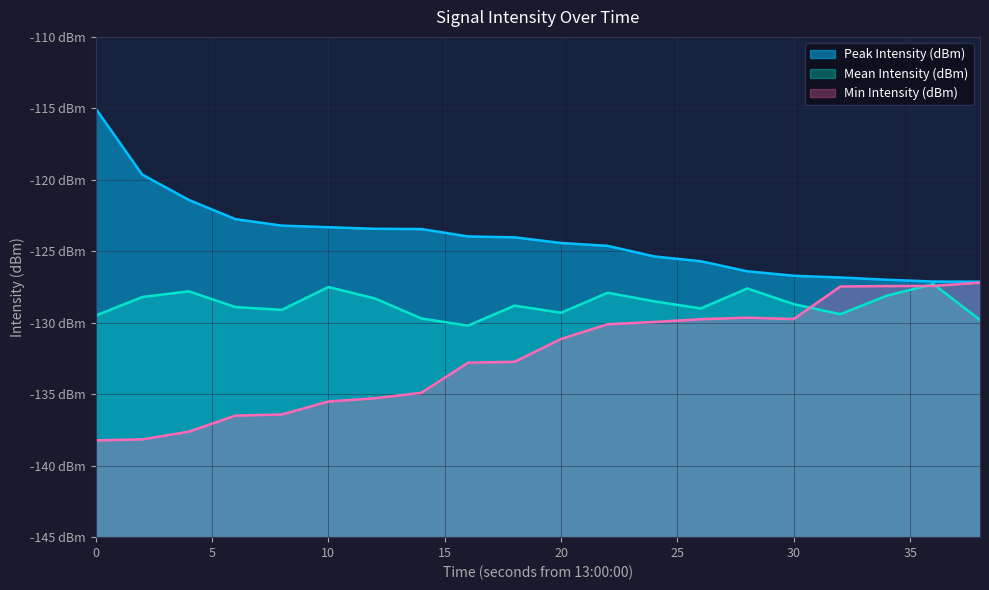

What is the minimum value shown in the chart?

-138.2